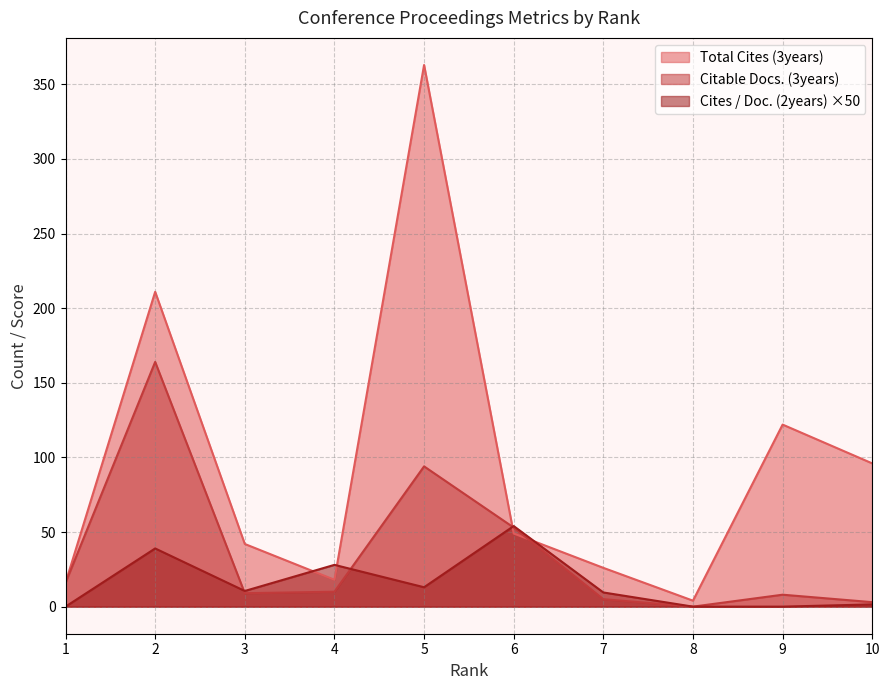

How many lines are shown in the chart?

3